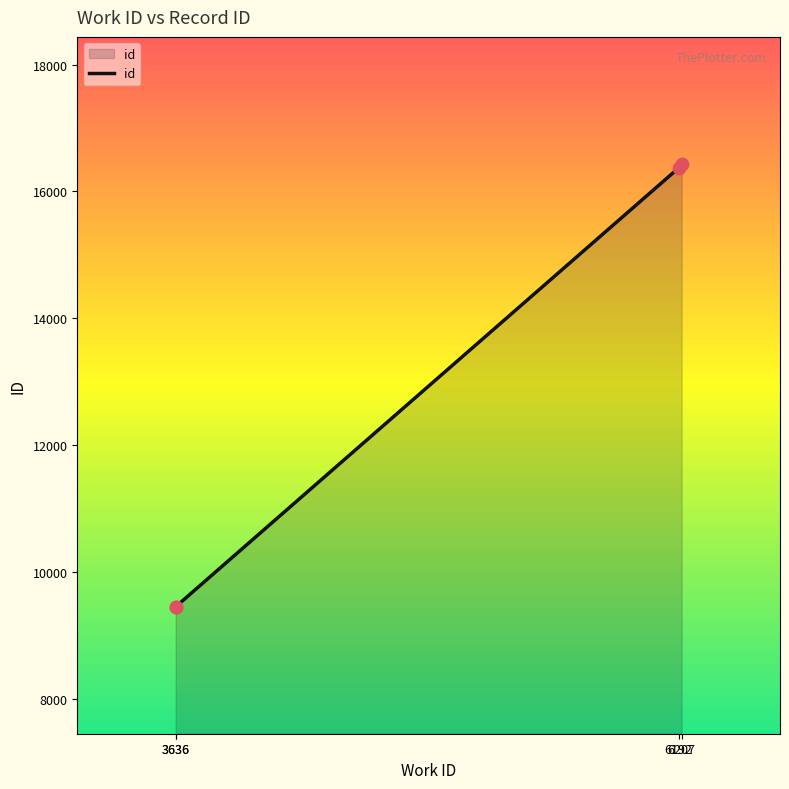

What is the ratio of the value at 6207 to the value at 3636?

1.7